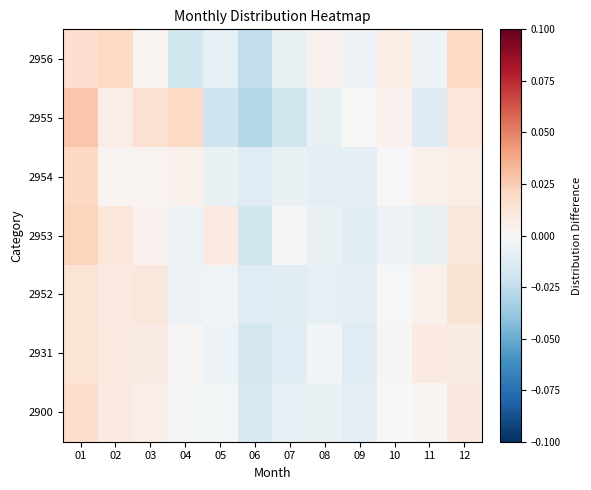

Reading right to left, extract all data points from this chart.

2900: 12=0.0	11=0.0	10=-0.0	09=-0.0	08=-0.0	07=-0.0	06=-0.0	05=-0.0	04=-0.0	03=0.0	02=0.0	01=0.0
2931: 12=0.0	11=0.0	10=0.0	09=-0.0	08=-0.0	07=-0.0	06=-0.0	05=-0.0	04=0.0	03=0.0	02=0.0	01=0.0
2952: 12=0.0	11=0.0	10=-0.0	09=-0.0	08=-0.0	07=-0.0	06=-0.0	05=-0.0	04=-0.0	03=0.0	02=0.0	01=0.0
2953: 12=0.0	11=-0.0	10=-0.0	09=-0.0	08=-0.0	07=-0.0	06=-0.0	05=0.0	04=-0.0	03=0.0	02=0.0	01=0.0
2954: 12=0.0	11=0.0	10=0.0	09=-0.0	08=-0.0	07=-0.0	06=-0.0	05=-0.0	04=0.0	03=0.0	02=0.0	01=0.0
2955: 12=0.0	11=-0.0	10=0.0	09=0.0	08=-0.0	07=-0.0	06=-0.0	05=-0.0	04=0.0	03=0.0	02=0.0	01=0.0
2956: 12=0.0	11=-0.0	10=0.0	09=-0.0	08=0.0	07=-0.0	06=-0.0	05=-0.0	04=-0.0	03=0.0	02=0.0	01=0.0